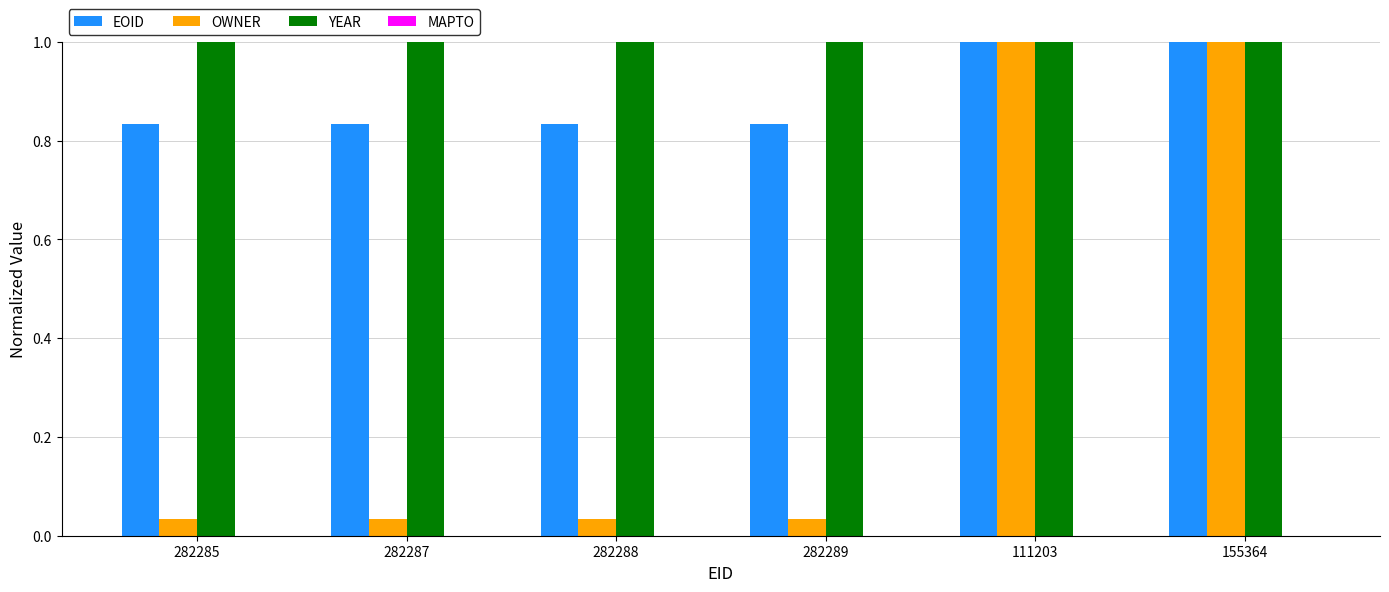

At how many categories does at least one series exceed 0?

6